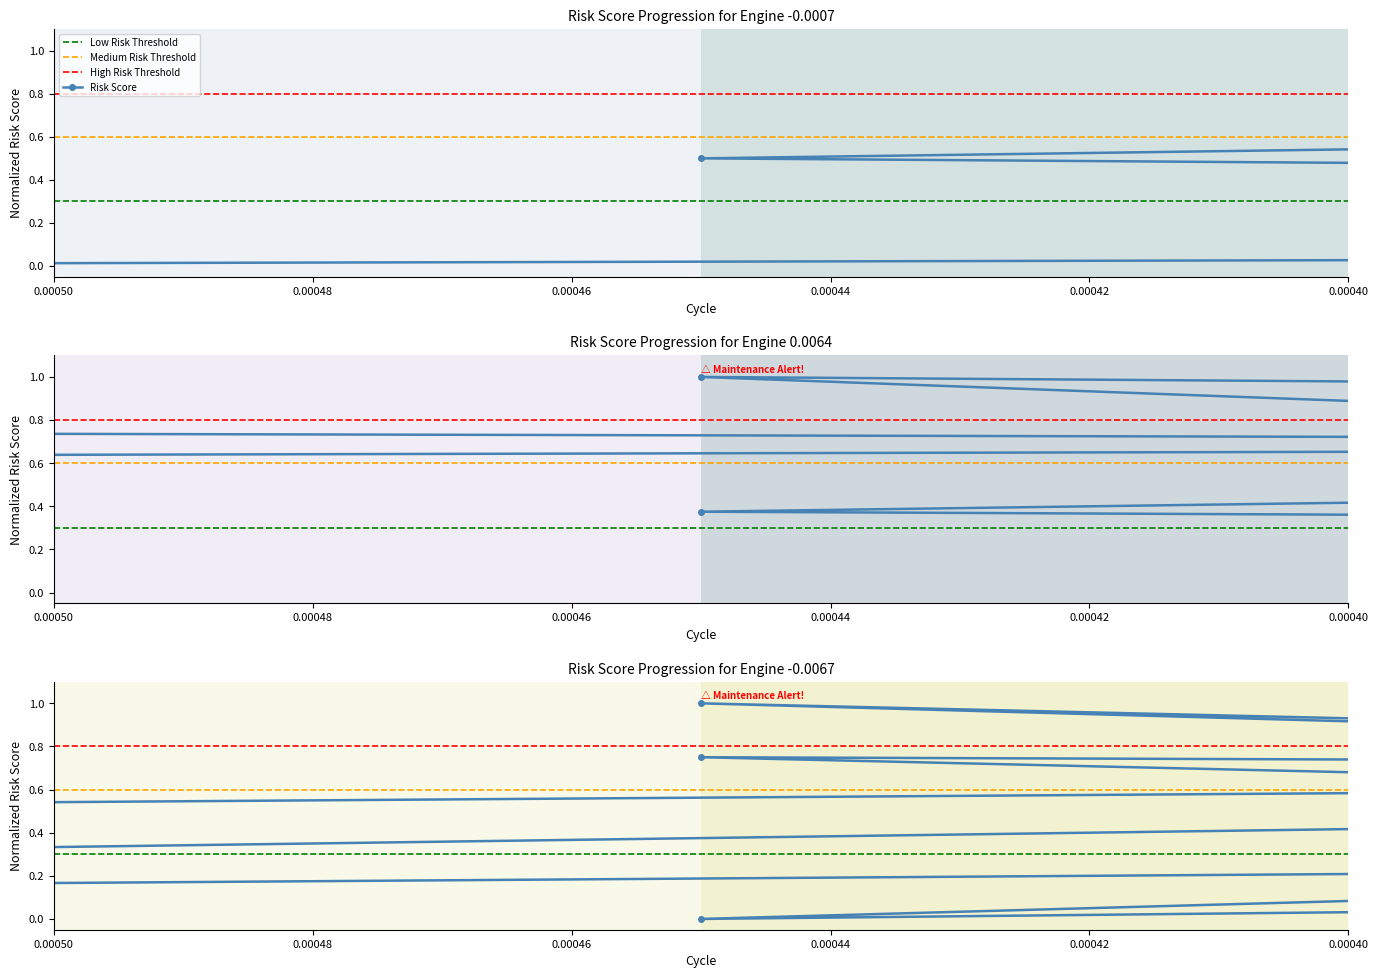

What is the label of the 8th point from the left?

4